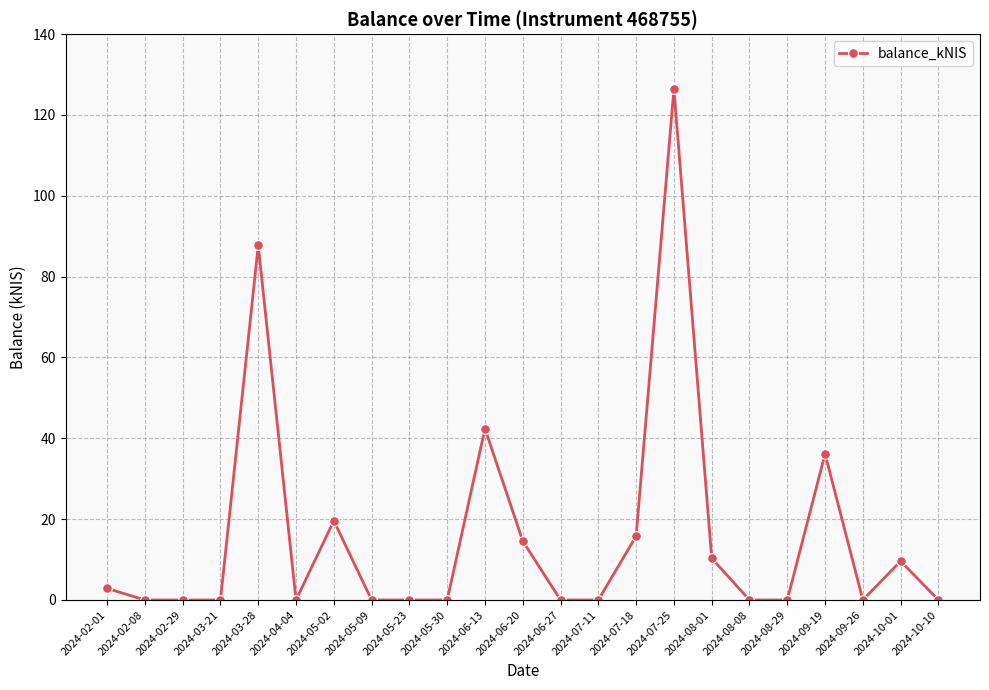

What is the change in value from 2024-03-28 to 2024-07-18?

-71.9